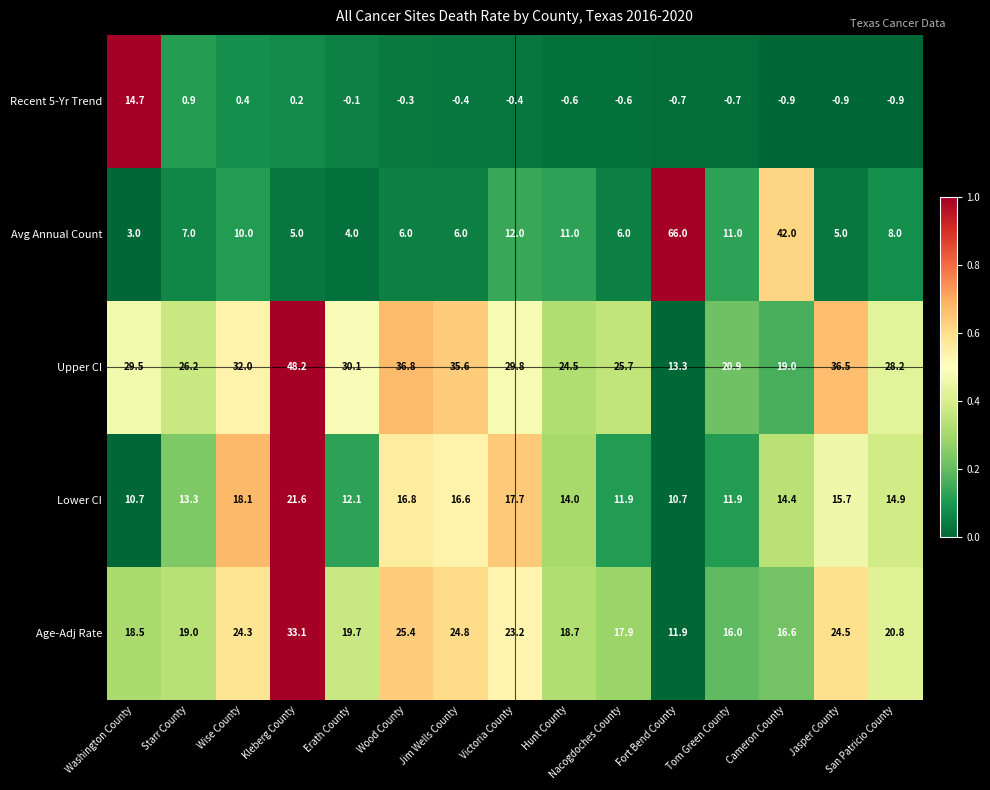

What is the greatest value displayed?

66.0